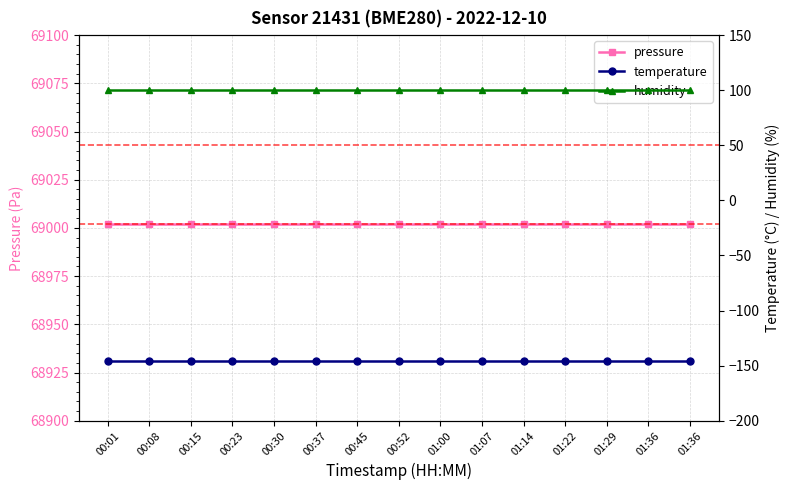

Which category has the highest value in the temperature series?

00:01